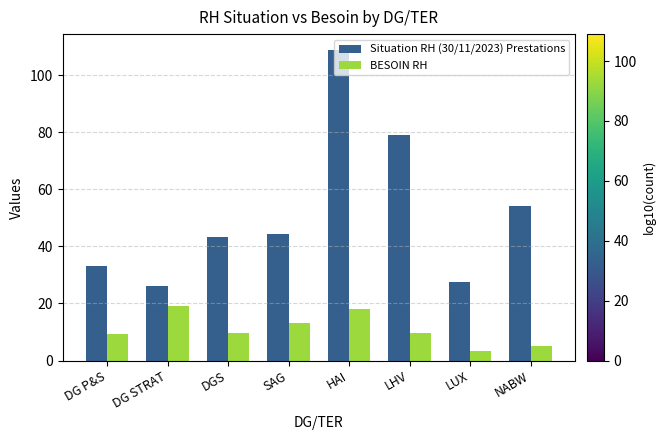

Which series has the largest total across all categories?

Situation RH (30/11/2023) Prestations